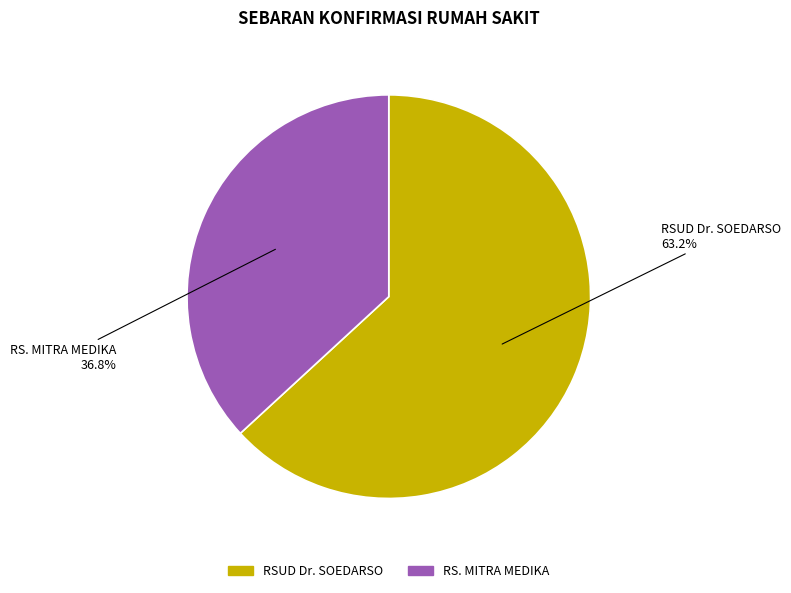

To the nearest percent, what portion does RS. MITRA MEDIKA represent?

37%